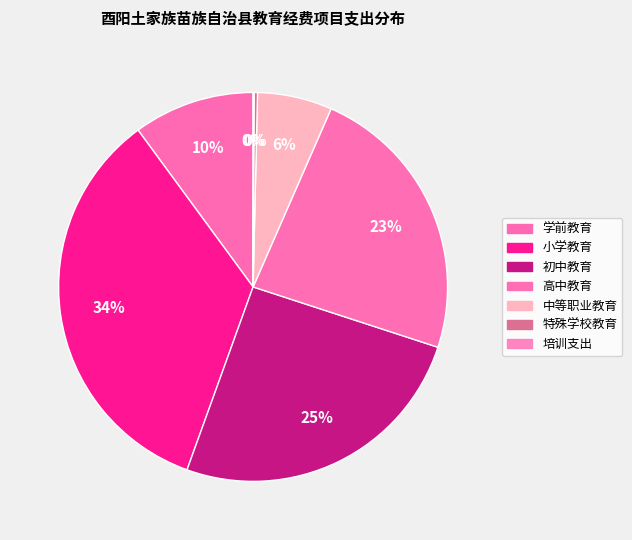

Which category has the smallest portion of the pie?

培训支出